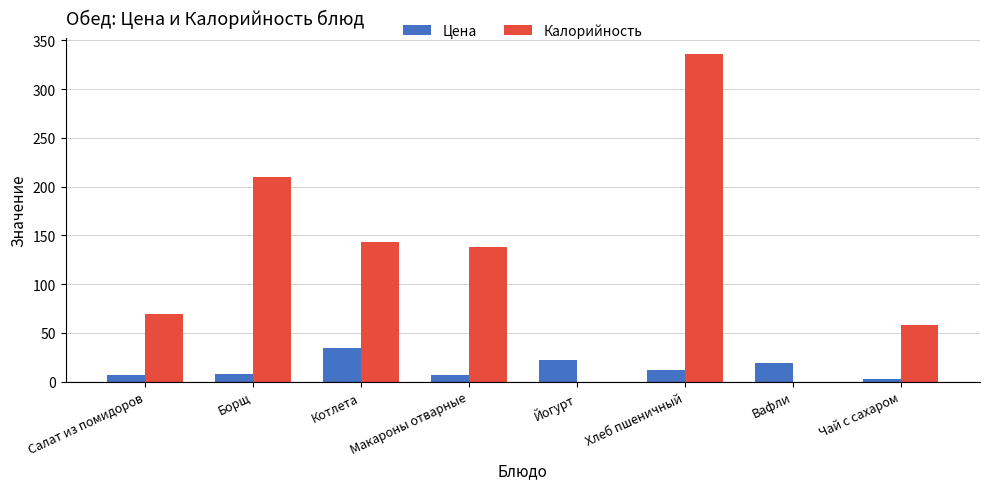

What is the sum of all Калорийность values?

953.7